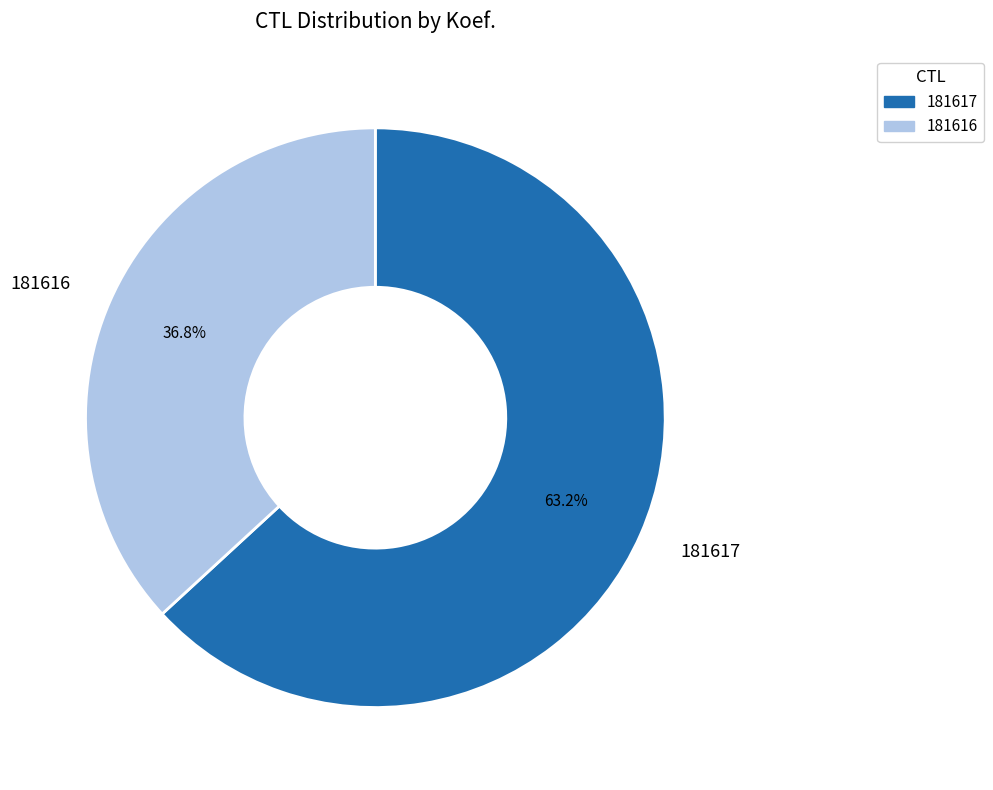

Is the sum of 181617 and 181616 greater than half?

Yes